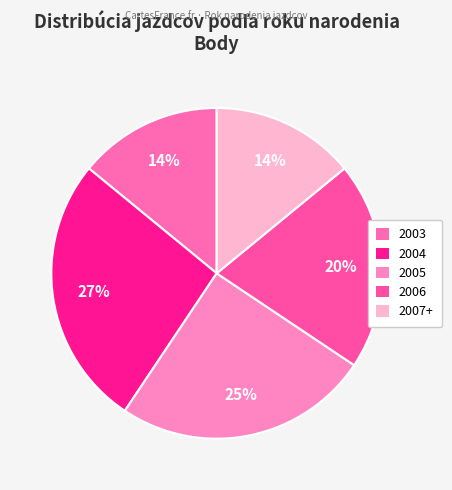

To the nearest percent, what is the combined percentage of 2007+ and 2003?

28%